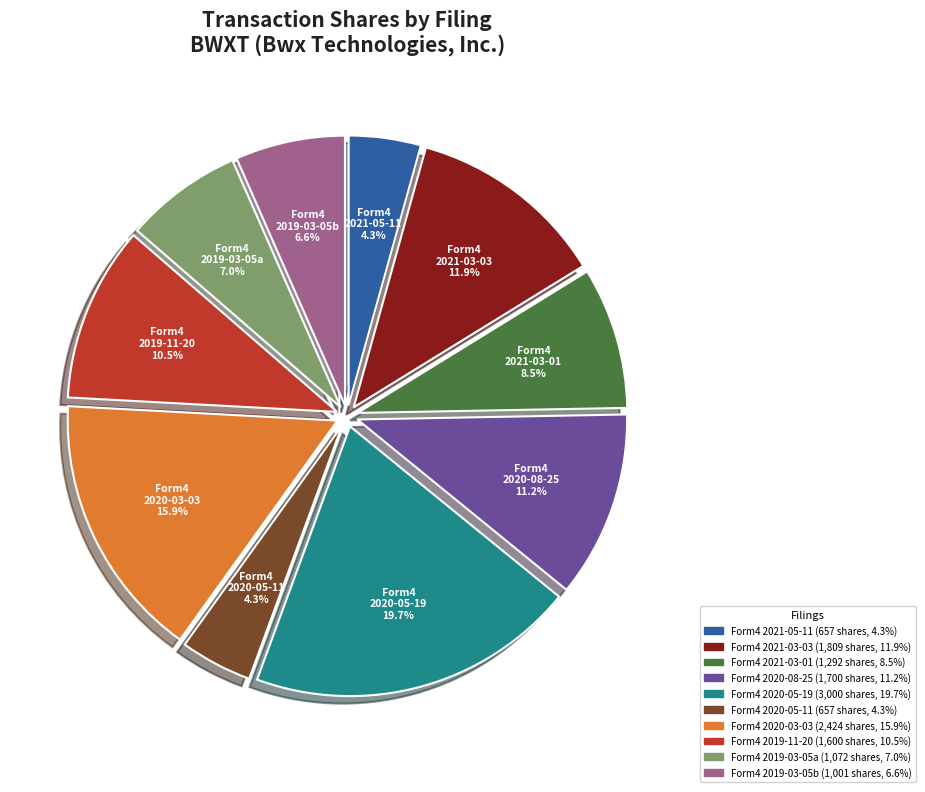

Does any single category account for the majority?

No